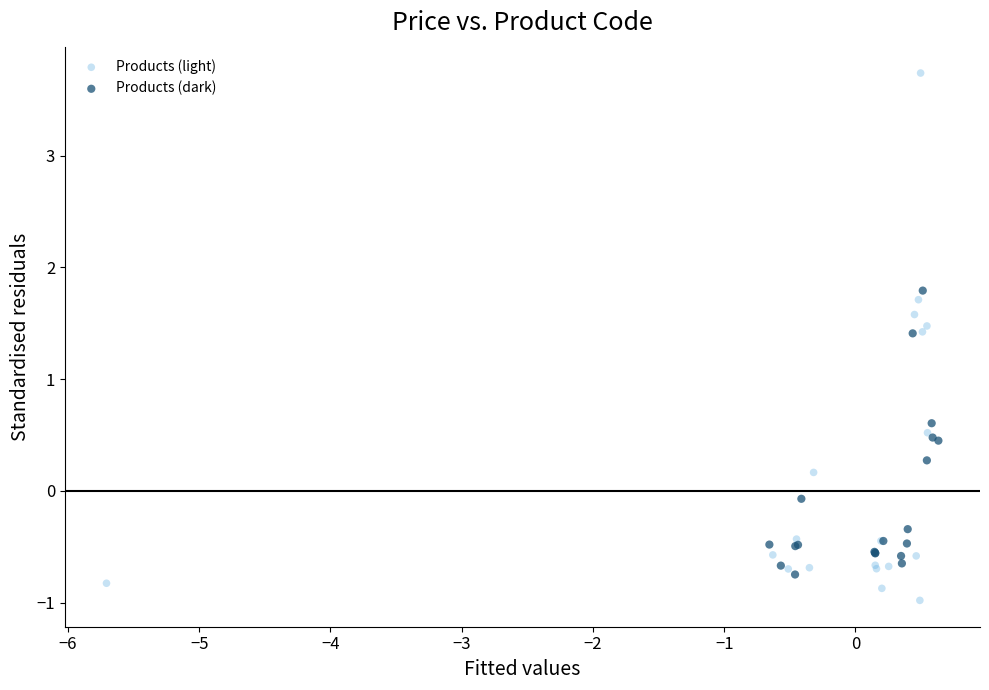

Which series reaches the maximum Y coordinate?

Products (light)